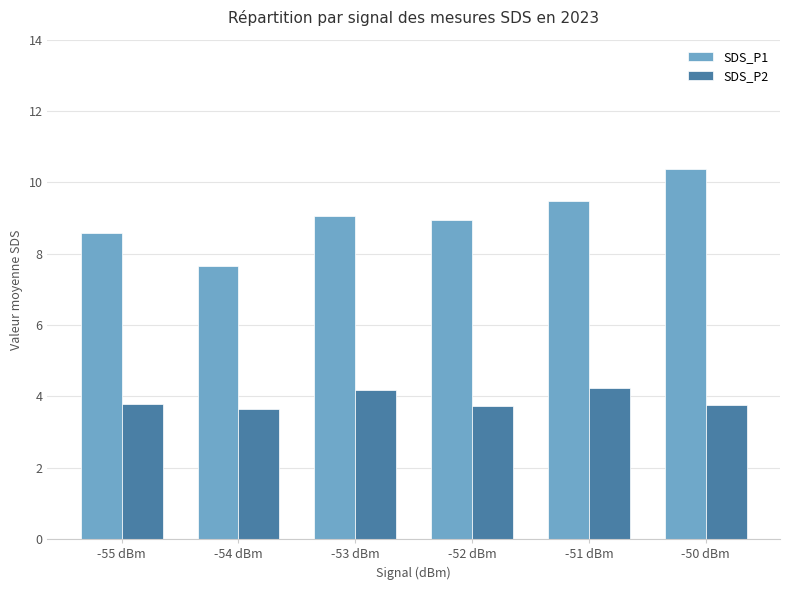

What is the lowest value of the SDS_P1 series?

7.7